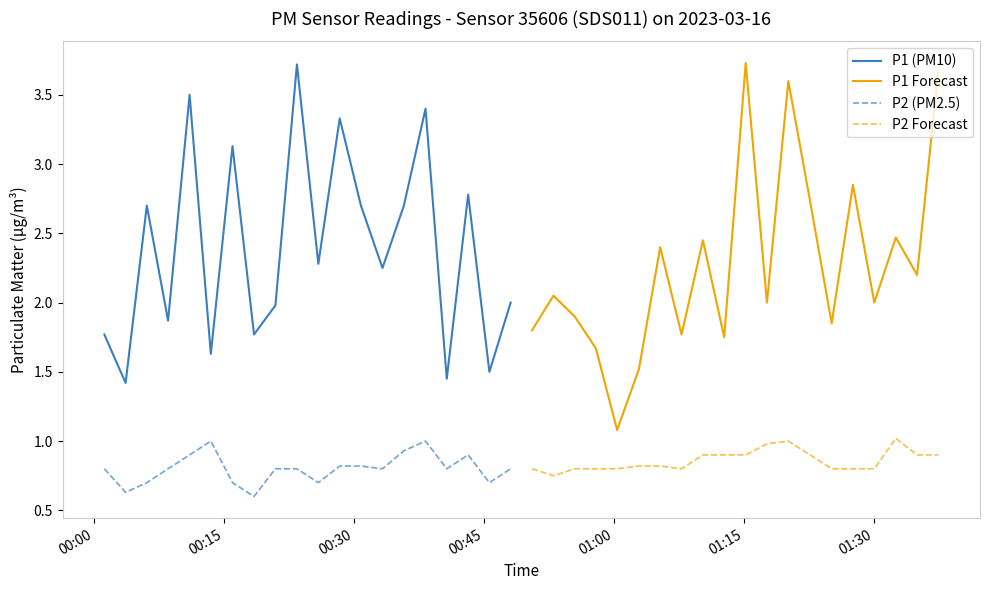

What is the maximum value for P1 Forecast?

3.7